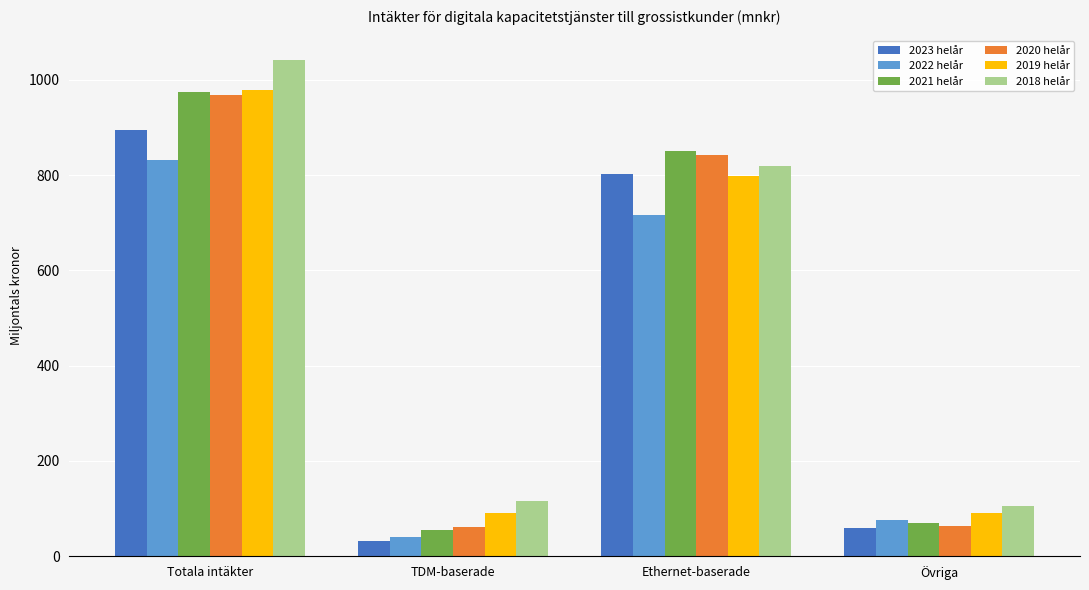

Where is 2023 helår nearest to the value 464?

Ethernet-baserade